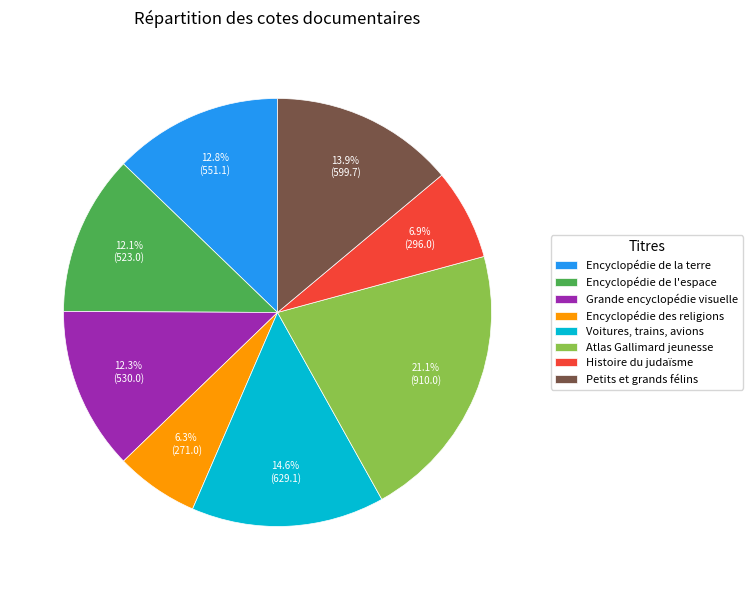

How many segments does this pie chart have?

8